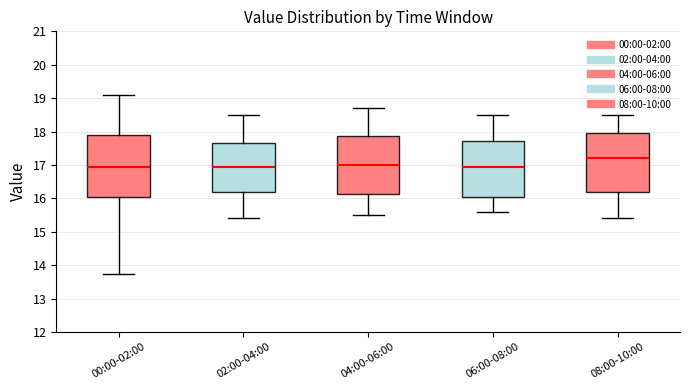

Which box is the tallest, from its lower edge to its upper edge?

00:00-02:00